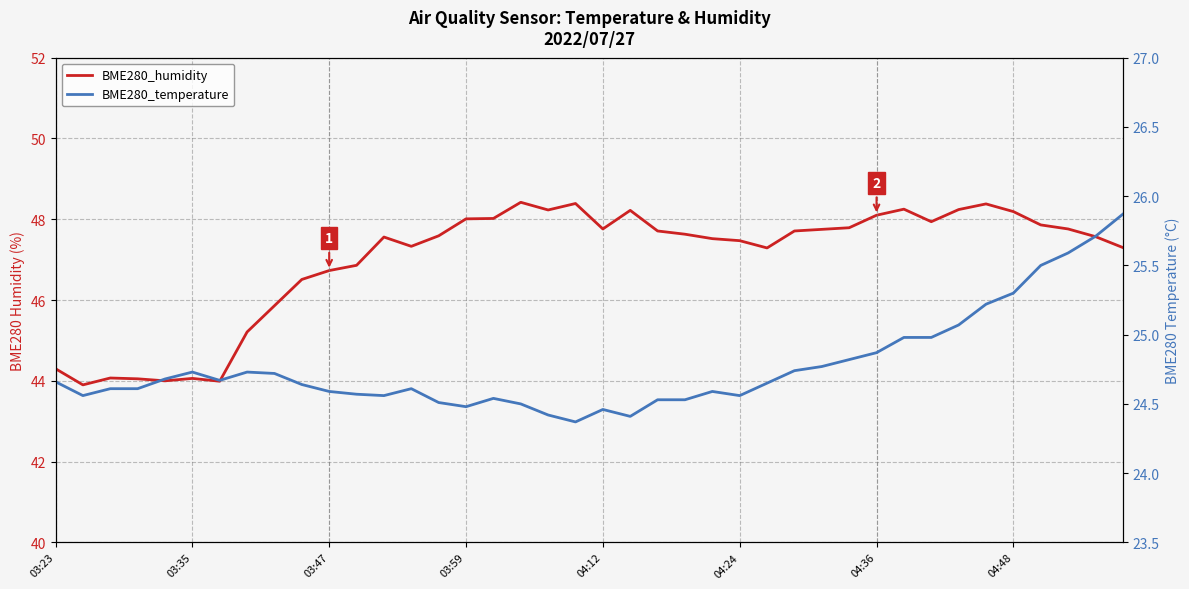

At which category is the sum across all series the highest?

34